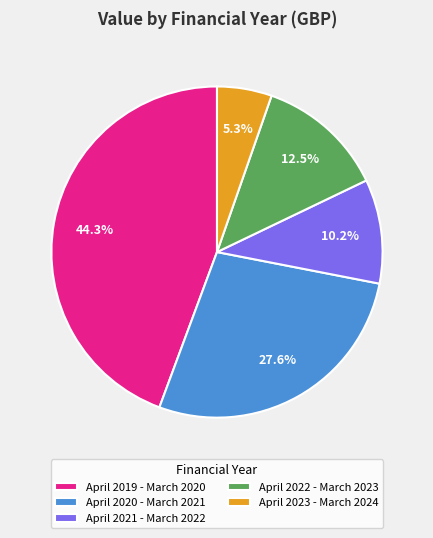

What is the ratio of the value at April 2020 - March 2021 to the value at April 2019 - March 2020?

0.6